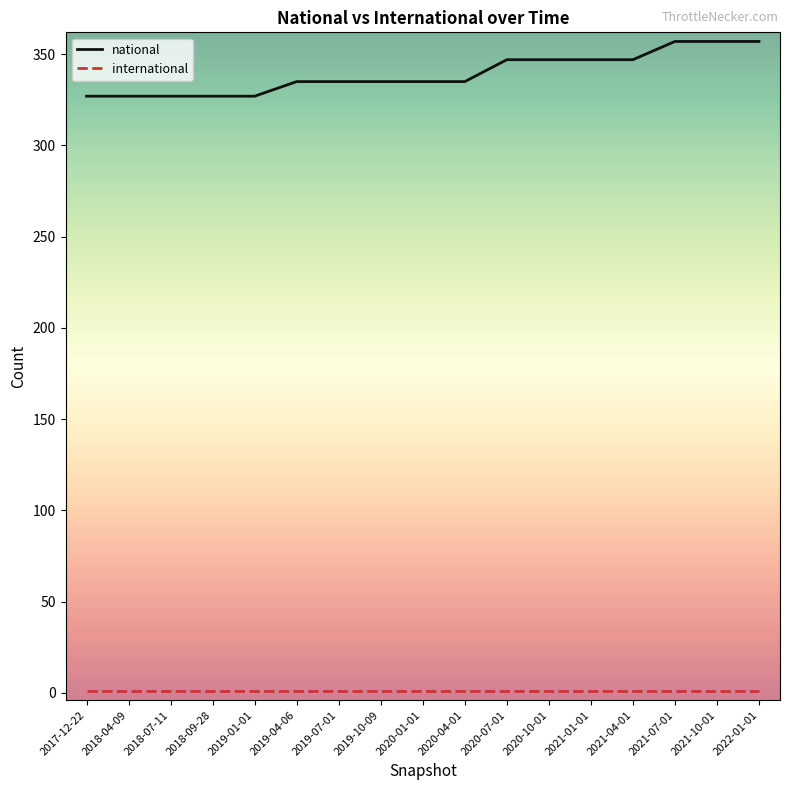

What is the sum of the international values at 2022-01-01 and 2021-10-01?

2